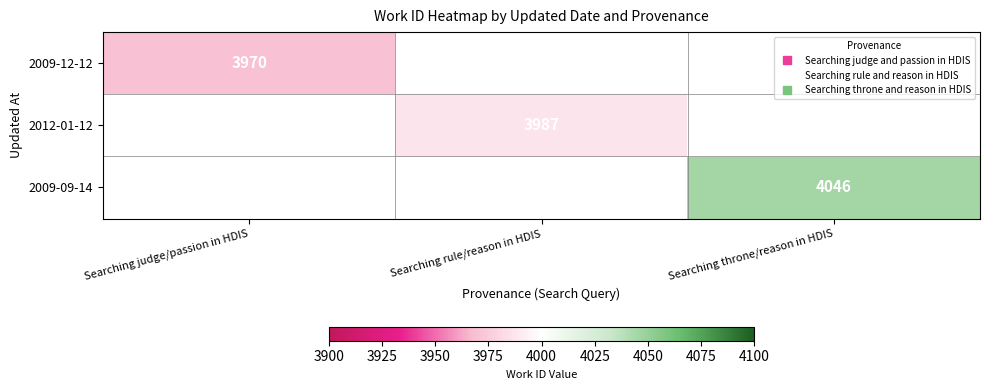

How many values in 2009-12-12 are above zero?

1